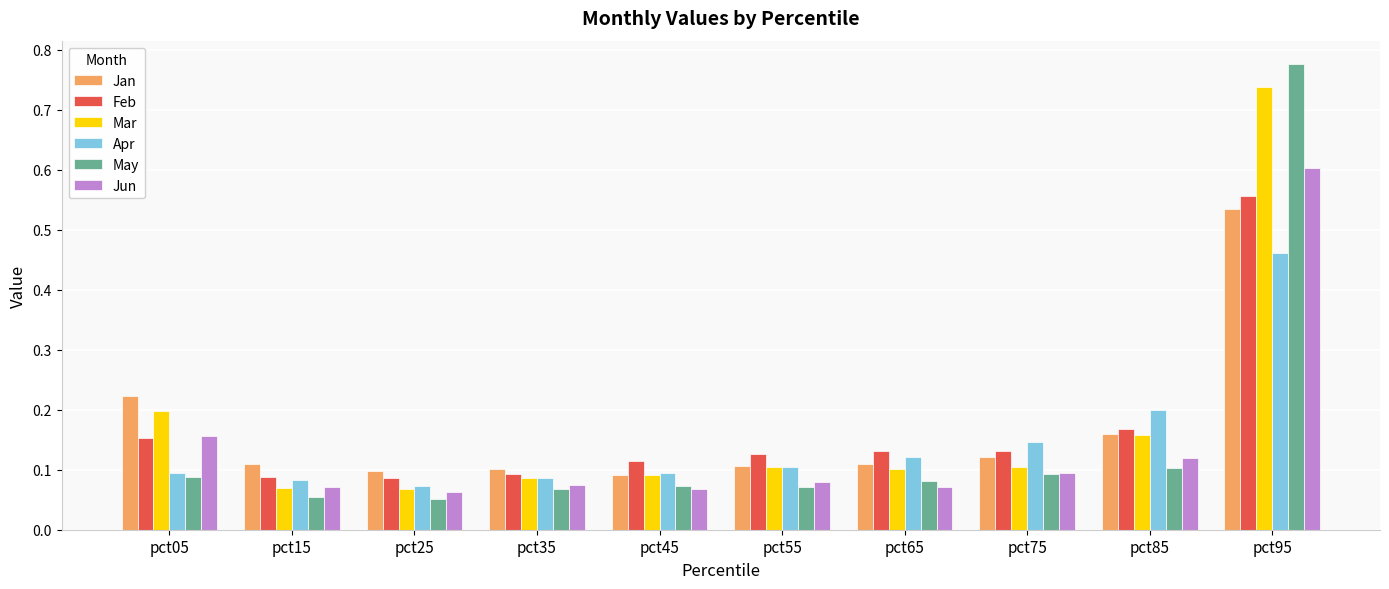

Is the value of Apr at pct55 greater than the value of May at pct35?

Yes